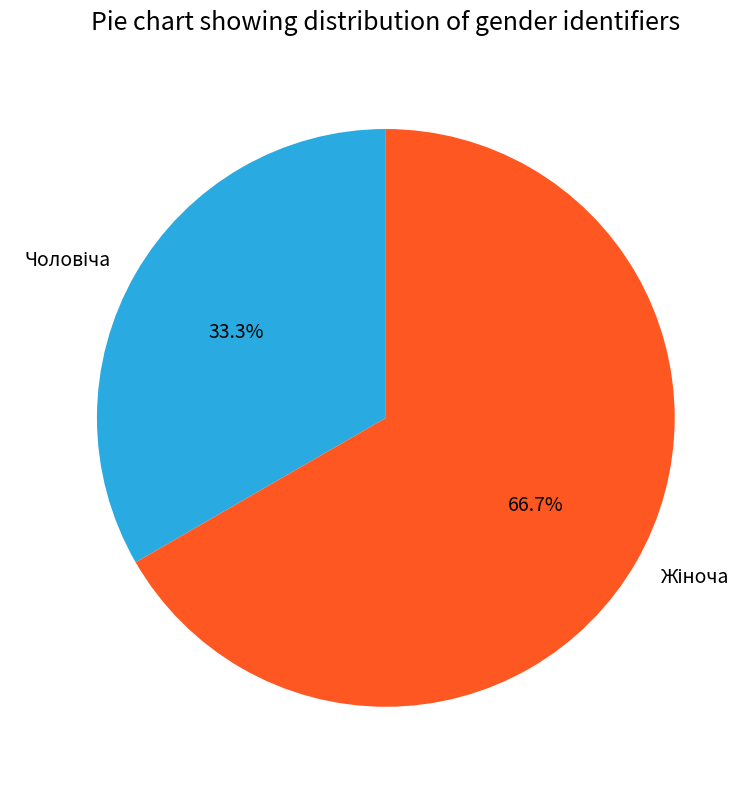

Is there a majority slice in this chart?

Yes